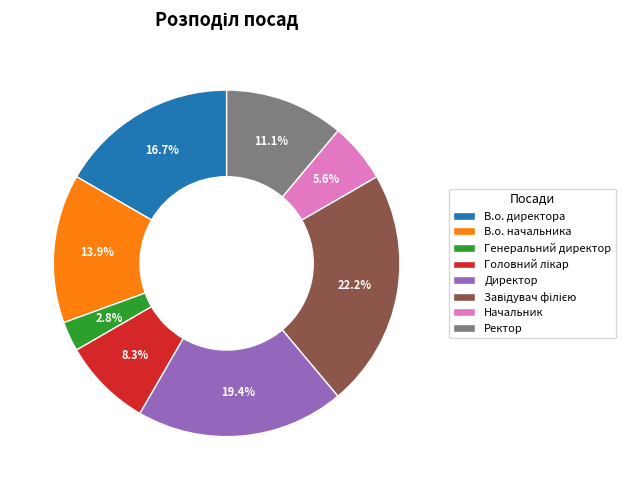

Does Генеральний директор account for over 50% of the chart?

No